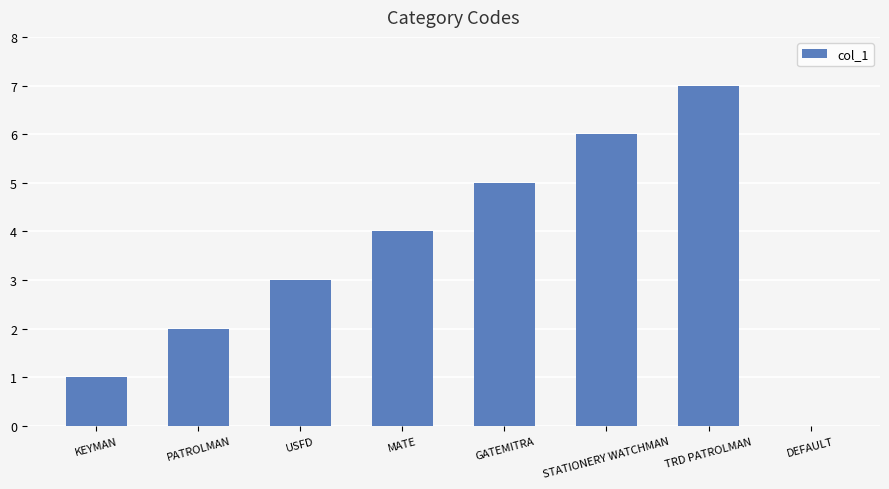

What is the change in value from PATROLMAN to GATEMITRA?

+3